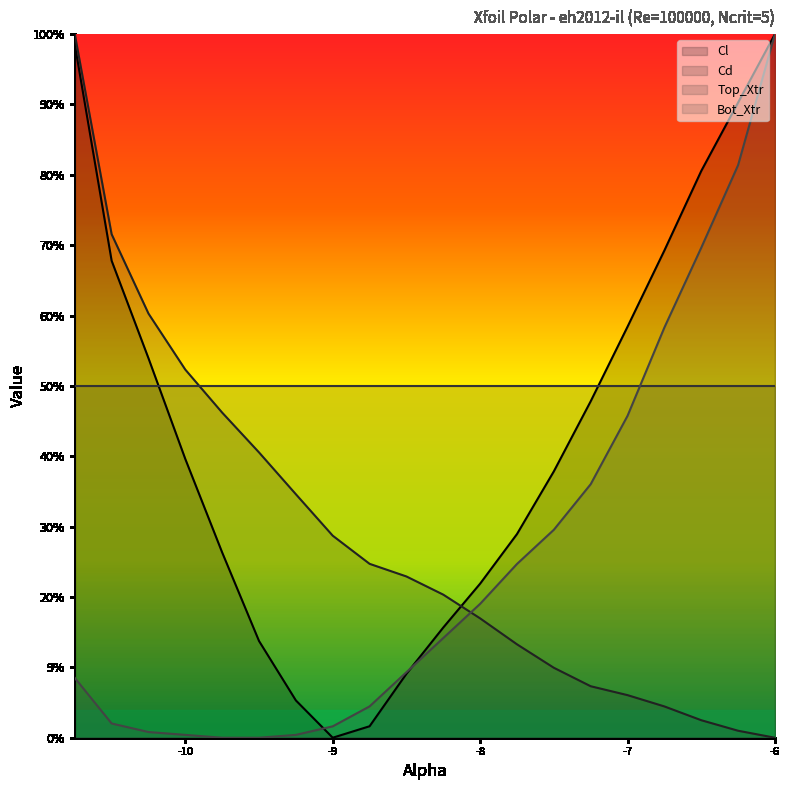

How many interior local valleys does the Cl series have?

1